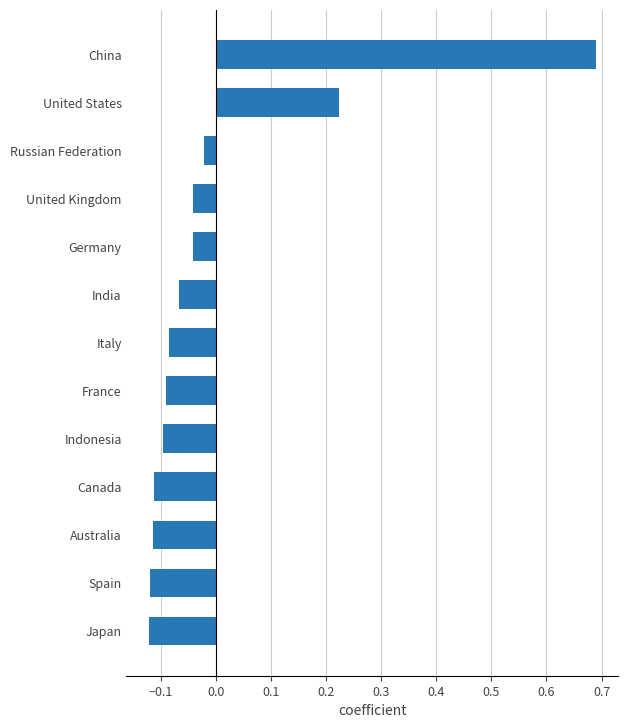

How many categories are shown in the chart?

13